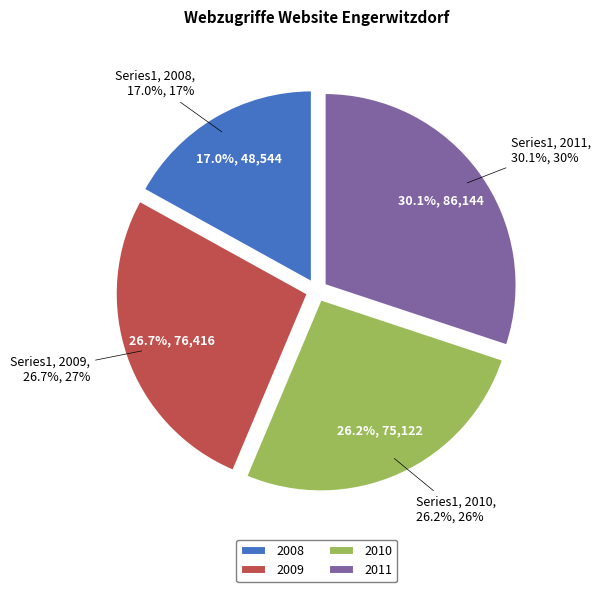

To the nearest percent, what is the difference between the 2010 and 2009 slice percentages?

1%